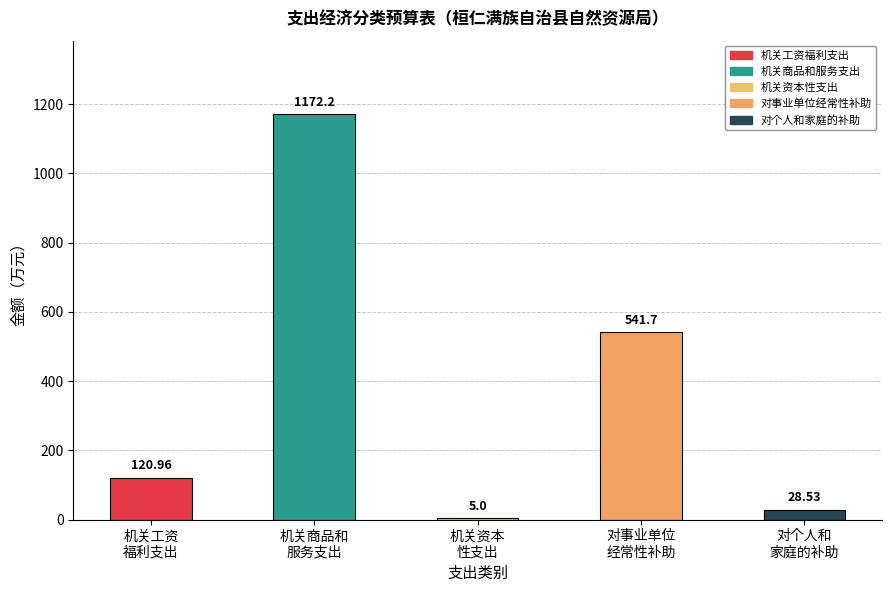

What is the label of the 5th bar from the right?

机关工资
福利支出